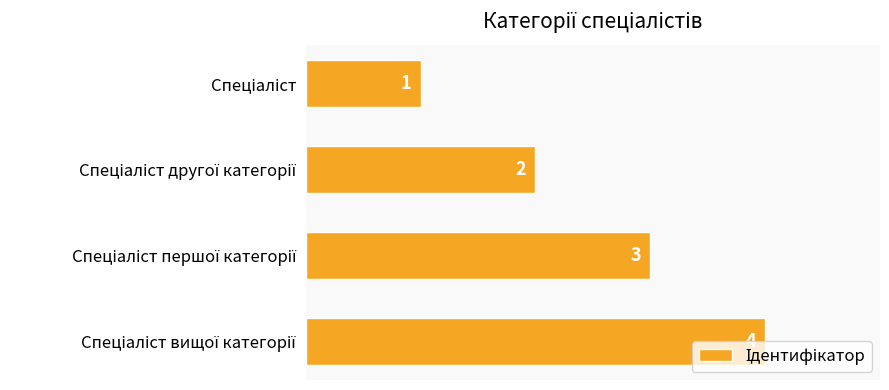

What is the difference between the maximum and minimum values?

3